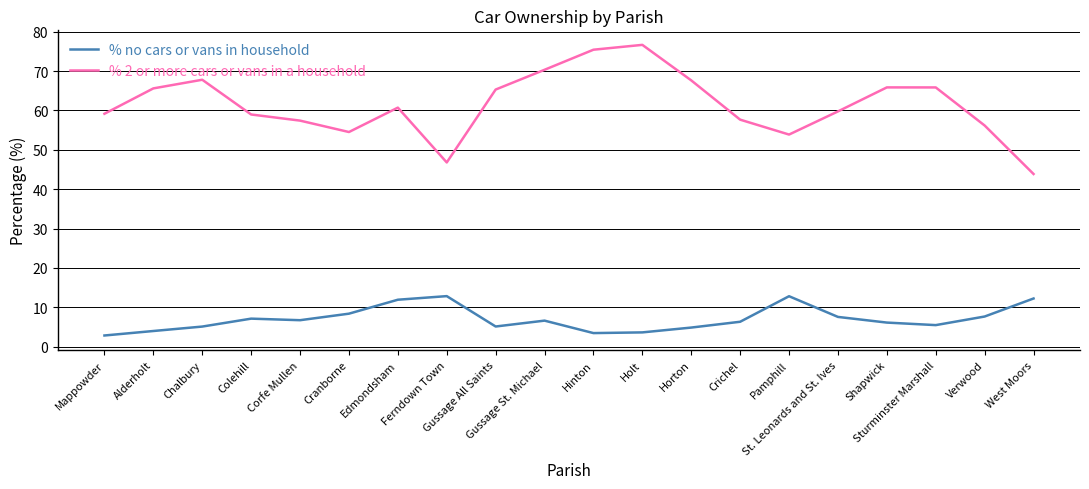

Which series has the widest spread of values?

% 2 or more cars or vans in a household